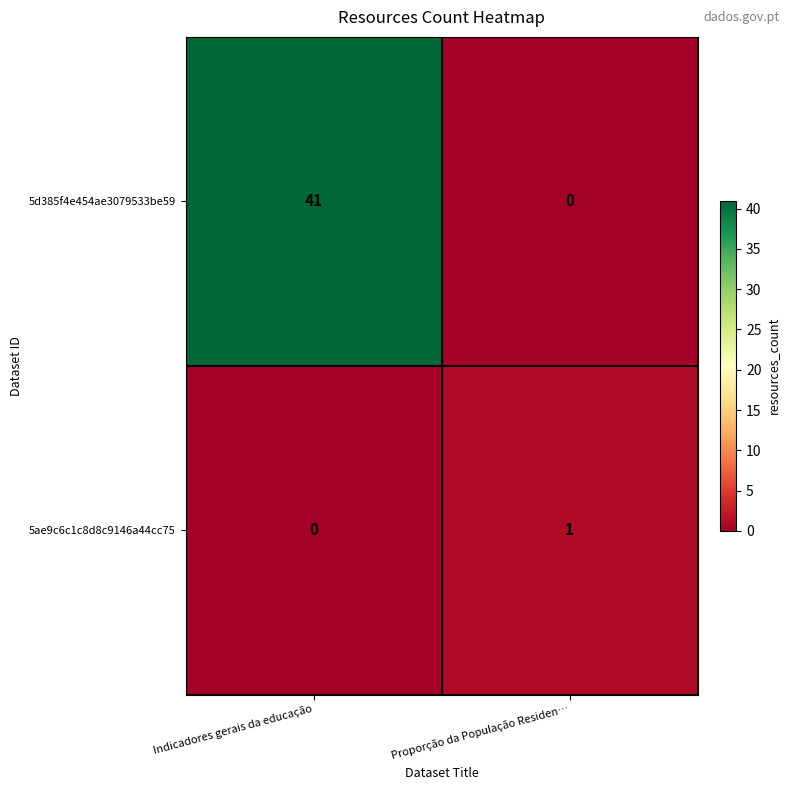

How many series are shown in this chart?

2